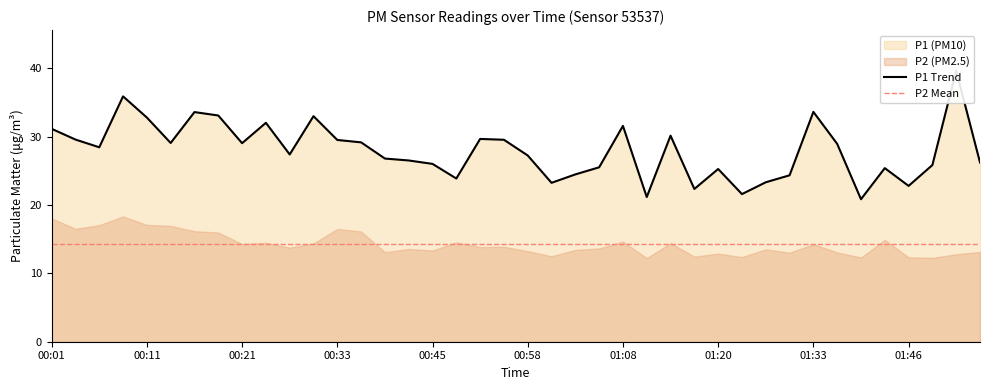

Reading left to right, what are all the values shown in this chart?

31.1	29.6	28.4	35.9	32.8	29.1	33.6	33.1	29.1	32.0	27.4	33.0	29.5	29.2	26.8	26.5	26.0	23.9	29.7	29.6	27.2	23.2	24.5	25.5	31.6	21.2	30.1	22.4	25.3	21.6	23.3	24.4	33.6	28.9	20.9	25.4	22.8	25.9	39.6	26.2